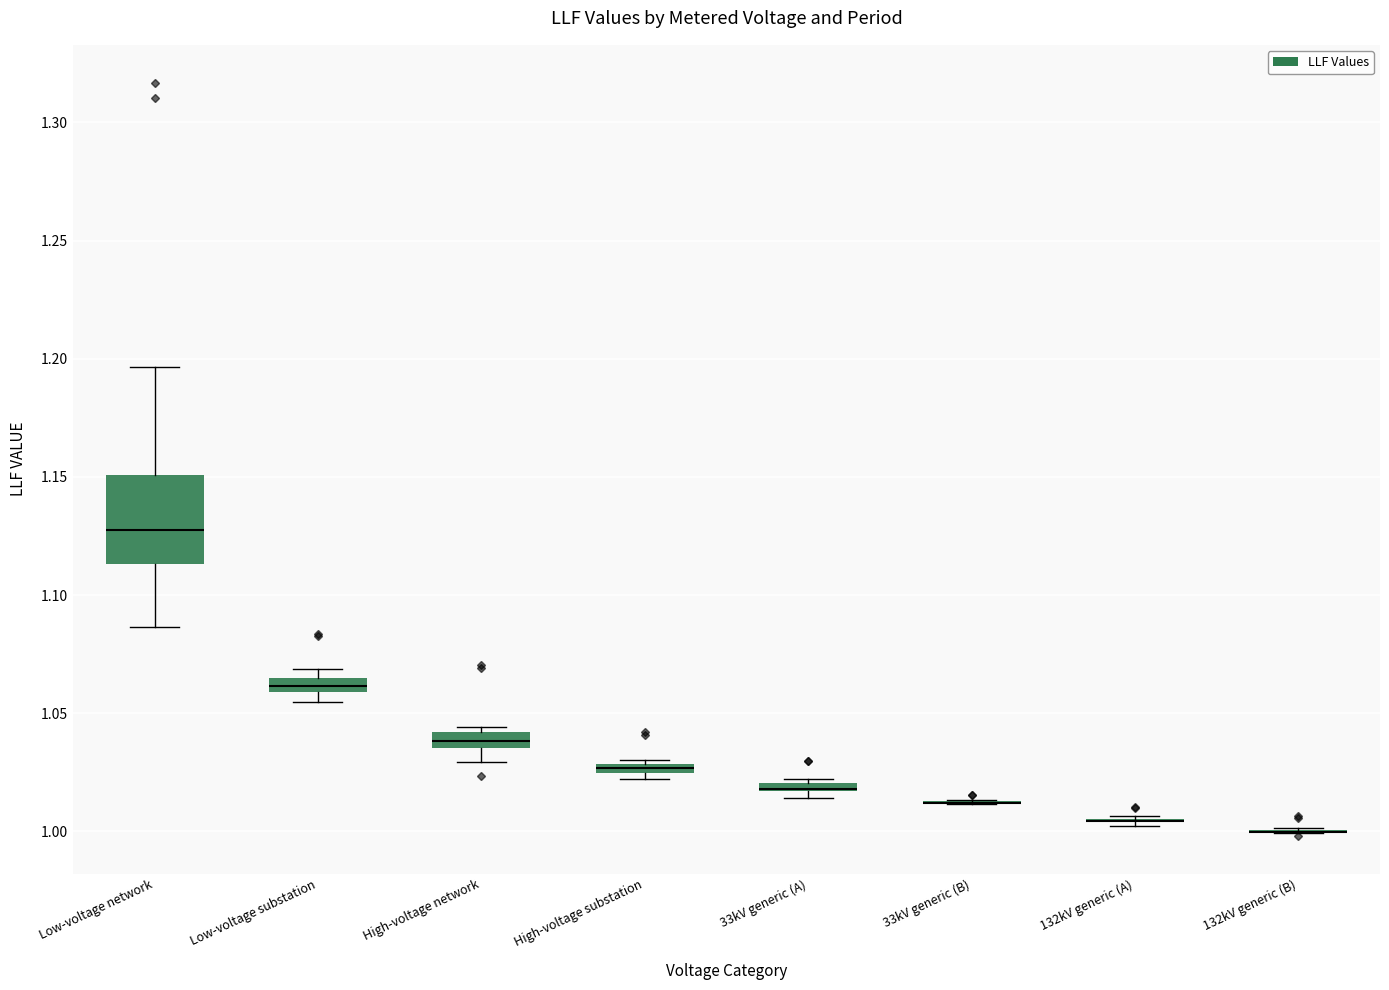

Which box is the tallest, from its lower edge to its upper edge?

Low-voltage network